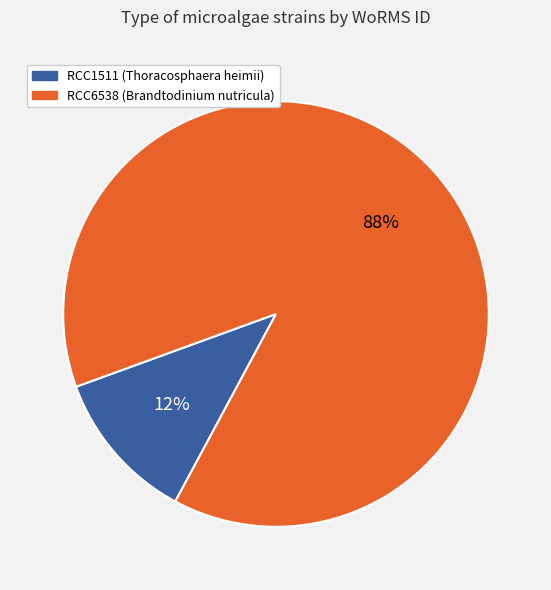

Is the sum of RCC6538 (Brandtodinium nutricula) and RCC1511 (Thoracosphaera heimii) greater than half?

Yes